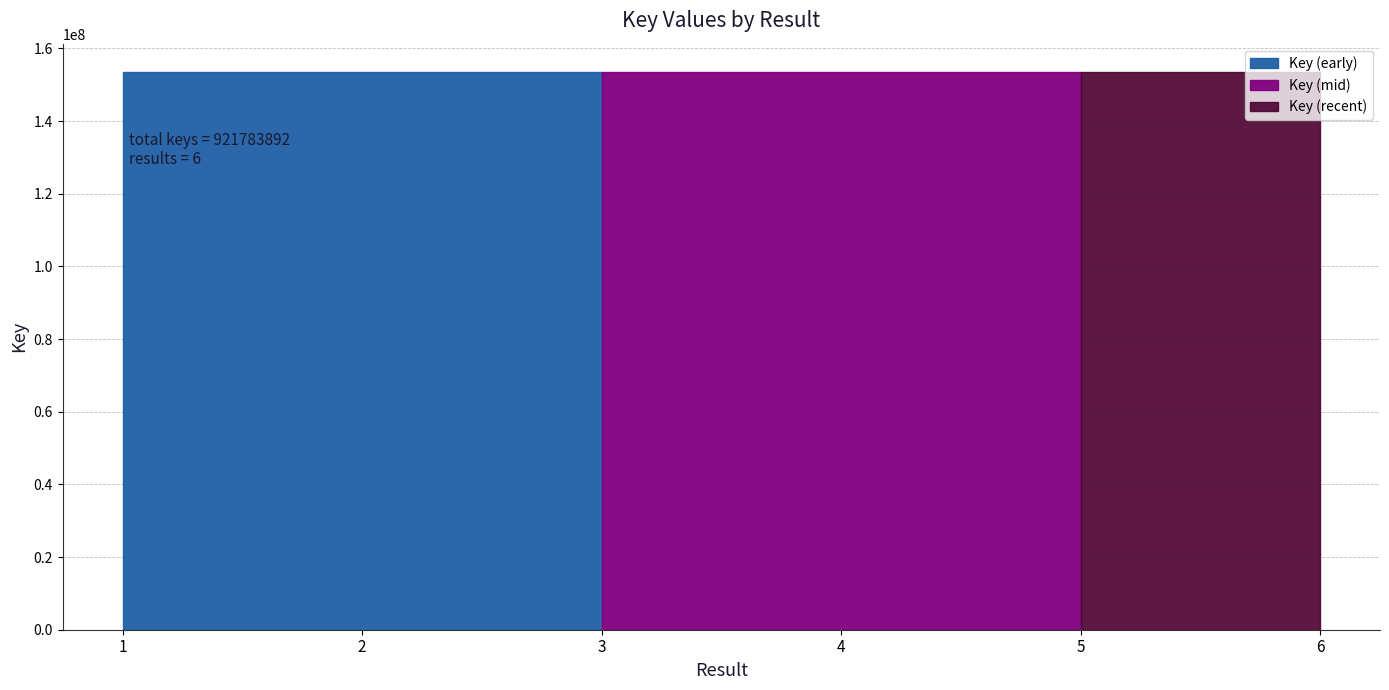

True or false: the data shows 153630103 at 2.

True